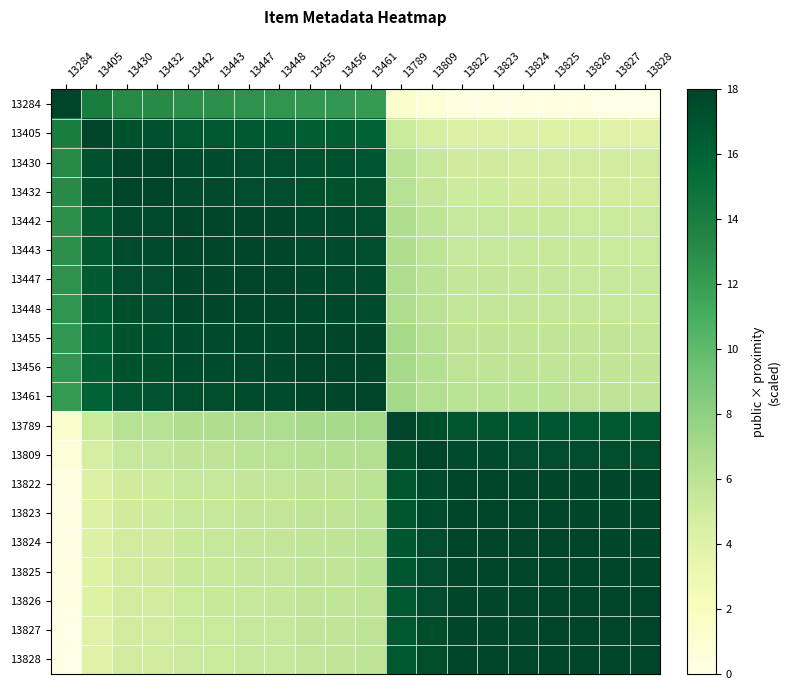

Reading right to left, extract all data points from this chart.

13284: 13828=0.0	13827=0.1	13826=0.1	13825=0.1	13824=0.2	13823=0.2	13822=0.2	13809=0.7	13789=1.3	13461=12.2	13456=12.3	13455=12.4	13448=12.6	13447=12.6	13443=12.7	13442=12.8	13432=13.1	13430=13.2	13405=14.0	13284=18.0
13405: 13828=4.0	13827=4.1	13826=4.1	13825=4.1	13824=4.2	13823=4.2	13822=4.2	13809=4.7	13789=5.3	13461=16.2	13456=16.3	13455=16.3	13448=16.6	13447=16.6	13443=16.7	13442=16.8	13432=17.1	13430=17.2	13405=18.0	13284=14.0
13430: 13828=4.9	13827=4.9	13826=4.9	13825=5.0	13824=5.0	13823=5.0	13822=5.1	13809=5.5	13789=6.1	13461=17.0	13456=17.1	13455=17.2	13448=17.4	13447=17.4	13443=17.6	13442=17.6	13432=17.9	13430=18.0	13405=17.2	13284=13.2
13432: 13828=4.9	13827=5.0	13826=5.0	13825=5.0	13824=5.1	13823=5.1	13822=5.1	13809=5.5	13789=6.2	13461=17.0	13456=17.2	13455=17.2	13448=17.5	13447=17.5	13443=17.6	13442=17.7	13432=18.0	13430=17.9	13405=17.1	13284=13.1
13442: 13828=5.3	13827=5.3	13826=5.3	13825=5.4	13824=5.4	13823=5.4	13822=5.4	13809=5.9	13789=6.5	13461=17.4	13456=17.5	13455=17.6	13448=17.8	13447=17.8	13443=18.0	13442=18.0	13432=17.7	13430=17.6	13405=16.8	13284=12.8
13443: 13828=5.3	13827=5.3	13826=5.4	13825=5.4	13824=5.4	13823=5.4	13822=5.5	13809=5.9	13789=6.6	13461=17.4	13456=17.6	13455=17.6	13448=17.8	13447=17.9	13443=18.0	13442=18.0	13432=17.6	13430=17.6	13405=16.7	13284=12.7
13447: 13828=5.4	13827=5.4	13826=5.5	13825=5.5	13824=5.5	13823=5.6	13822=5.6	13809=6.0	13789=6.7	13461=17.5	13456=17.7	13455=17.7	13448=18.0	13447=18.0	13443=17.9	13442=17.8	13432=17.5	13430=17.4	13405=16.6	13284=12.6
13448: 13828=5.4	13827=5.5	13826=5.5	13825=5.5	13824=5.6	13823=5.6	13822=5.6	13809=6.1	13789=6.7	13461=17.6	13456=17.7	13455=17.8	13448=18.0	13447=18.0	13443=17.8	13442=17.8	13432=17.5	13430=17.4	13405=16.6	13284=12.6
13455: 13828=5.7	13827=5.7	13826=5.7	13825=5.8	13824=5.8	13823=5.8	13822=5.9	13809=6.3	13789=7.0	13461=17.8	13456=18.0	13455=18.0	13448=17.8	13447=17.7	13443=17.6	13442=17.6	13432=17.2	13430=17.2	13405=16.3	13284=12.4
13456: 13828=5.7	13827=5.7	13826=5.8	13825=5.8	13824=5.8	13823=5.9	13822=5.9	13809=6.3	13789=7.0	13461=17.8	13456=18.0	13455=18.0	13448=17.7	13447=17.7	13443=17.6	13442=17.5	13432=17.2	13430=17.1	13405=16.3	13284=12.3
13461: 13828=5.9	13827=5.9	13826=5.9	13825=6.0	13824=6.0	13823=6.0	13822=6.1	13809=6.5	13789=7.2	13461=18.0	13456=17.8	13455=17.8	13448=17.6	13447=17.5	13443=17.4	13442=17.4	13432=17.0	13430=17.0	13405=16.2	13284=12.2
13789: 13828=16.7	13827=16.7	13826=16.8	13825=16.8	13824=16.8	13823=16.9	13822=16.9	13809=17.3	13789=18.0	13461=7.2	13456=7.0	13455=7.0	13448=6.7	13447=6.7	13443=6.6	13442=6.5	13432=6.2	13430=6.1	13405=5.3	13284=1.3
13809: 13828=17.4	13827=17.4	13826=17.4	13825=17.5	13824=17.5	13823=17.5	13822=17.6	13809=18.0	13789=17.3	13461=6.5	13456=6.3	13455=6.3	13448=6.1	13447=6.0	13443=5.9	13442=5.9	13432=5.5	13430=5.5	13405=4.7	13284=0.7
13822: 13828=17.8	13827=17.8	13826=17.9	13825=17.9	13824=17.9	13823=18.0	13822=18.0	13809=17.6	13789=16.9	13461=6.1	13456=5.9	13455=5.9	13448=5.6	13447=5.6	13443=5.5	13442=5.4	13432=5.1	13430=5.1	13405=4.2	13284=0.2
13823: 13828=17.8	13827=17.9	13826=17.9	13825=17.9	13824=18.0	13823=18.0	13822=18.0	13809=17.5	13789=16.9	13461=6.0	13456=5.9	13455=5.8	13448=5.6	13447=5.6	13443=5.4	13442=5.4	13432=5.1	13430=5.0	13405=4.2	13284=0.2
13824: 13828=17.9	13827=17.9	13826=17.9	13825=18.0	13824=18.0	13823=18.0	13822=17.9	13809=17.5	13789=16.8	13461=6.0	13456=5.8	13455=5.8	13448=5.6	13447=5.5	13443=5.4	13442=5.4	13432=5.1	13430=5.0	13405=4.2	13284=0.2
13825: 13828=17.9	13827=17.9	13826=18.0	13825=18.0	13824=18.0	13823=17.9	13822=17.9	13809=17.5	13789=16.8	13461=6.0	13456=5.8	13455=5.8	13448=5.5	13447=5.5	13443=5.4	13442=5.4	13432=5.0	13430=5.0	13405=4.1	13284=0.1
13826: 13828=17.9	13827=18.0	13826=18.0	13825=18.0	13824=17.9	13823=17.9	13822=17.9	13809=17.4	13789=16.8	13461=5.9	13456=5.8	13455=5.7	13448=5.5	13447=5.5	13443=5.4	13442=5.3	13432=5.0	13430=4.9	13405=4.1	13284=0.1
13827: 13828=18.0	13827=18.0	13826=18.0	13825=17.9	13824=17.9	13823=17.9	13822=17.8	13809=17.4	13789=16.7	13461=5.9	13456=5.7	13455=5.7	13448=5.5	13447=5.4	13443=5.3	13442=5.3	13432=5.0	13430=4.9	13405=4.1	13284=0.1
13828: 13828=18.0	13827=18.0	13826=17.9	13825=17.9	13824=17.9	13823=17.8	13822=17.8	13809=17.4	13789=16.7	13461=5.9	13456=5.7	13455=5.7	13448=5.4	13447=5.4	13443=5.3	13442=5.3	13432=4.9	13430=4.9	13405=4.0	13284=0.0